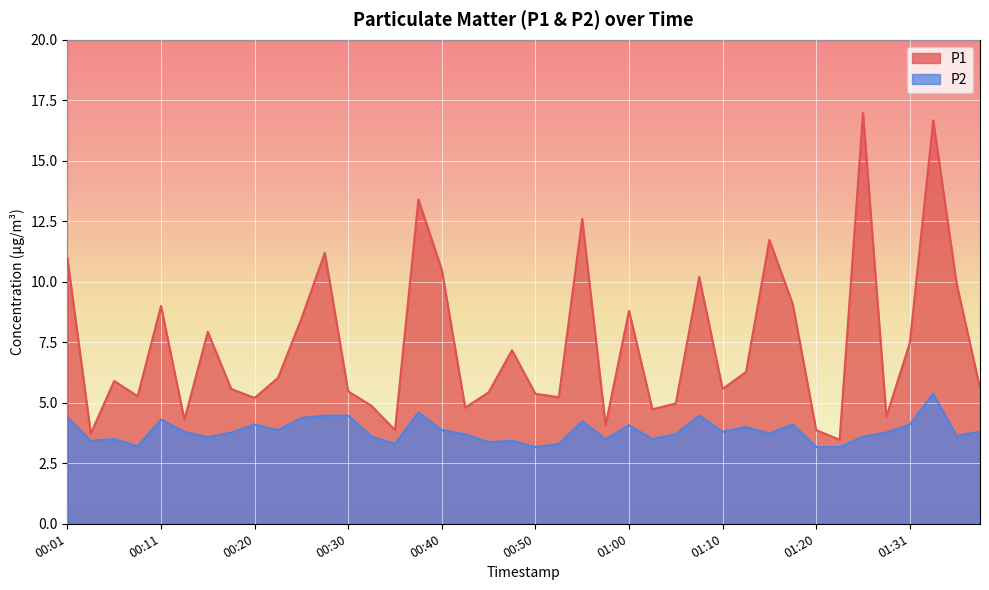

At how many categories does at least one series exceed 16?

2